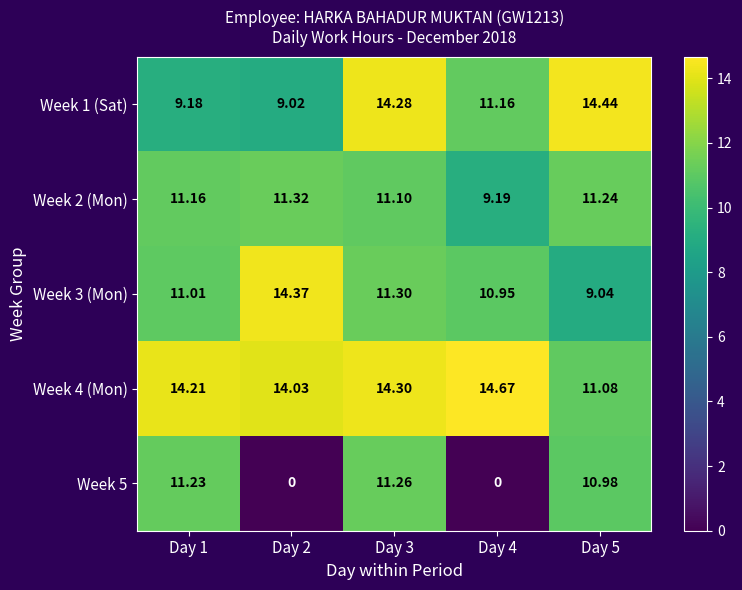

Is the value of Week 5 at Day 5 greater than the value of Week 4 (Mon) at Day 1?

No